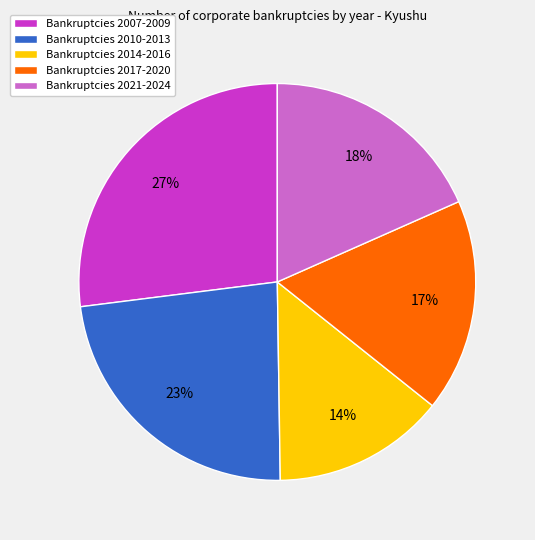

Approximately how many times larger is the value at Bankruptcies 2014-2016 compared to Bankruptcies 2021-2024?

0.8